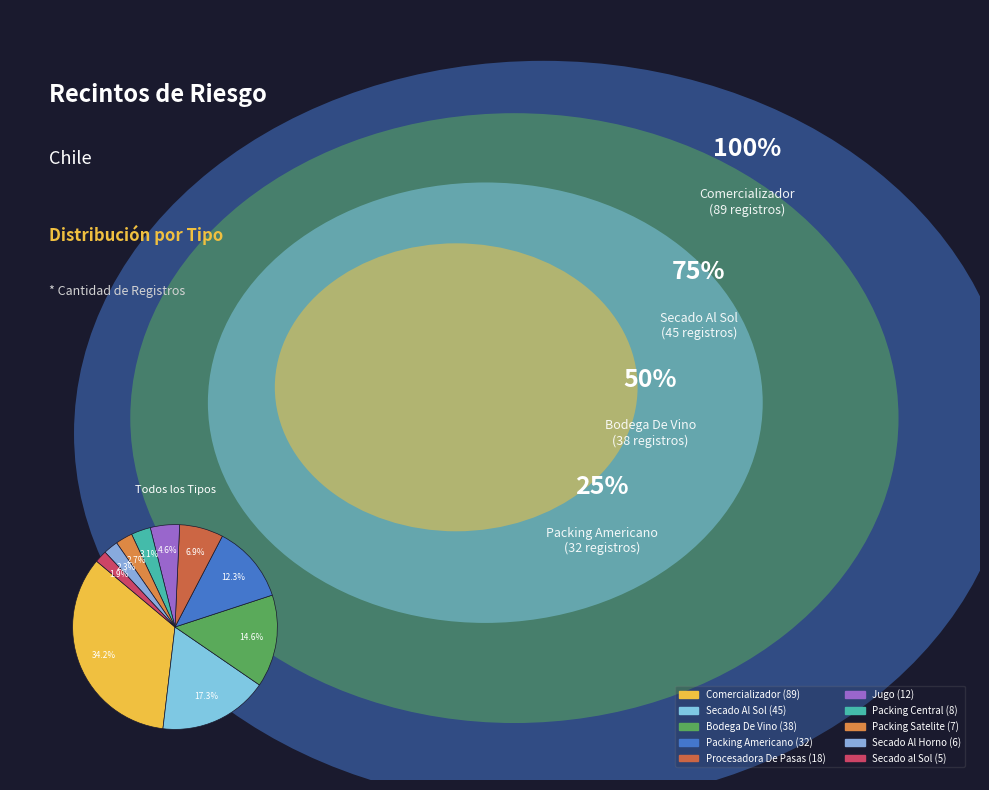

How many slices are in this pie chart?

10